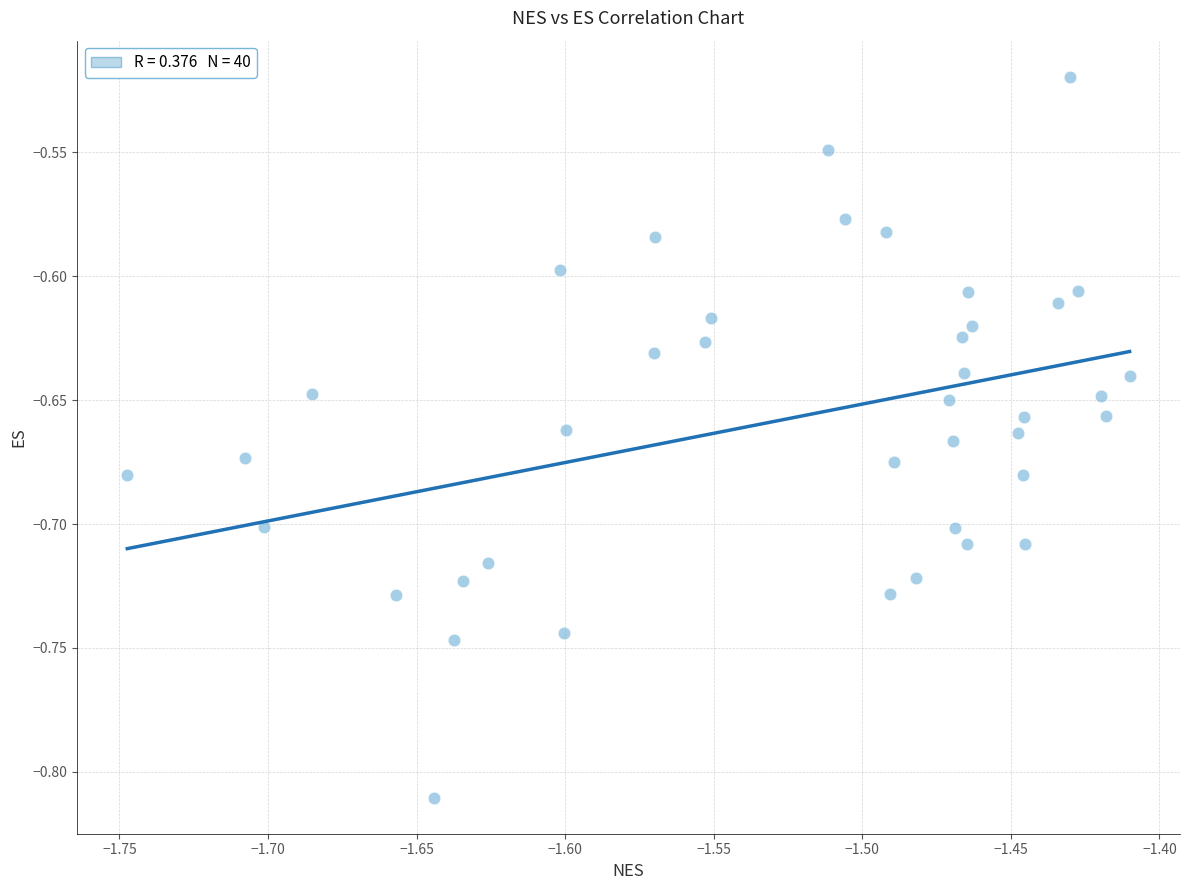

What is the range of Y values (max minus min)?

0.3